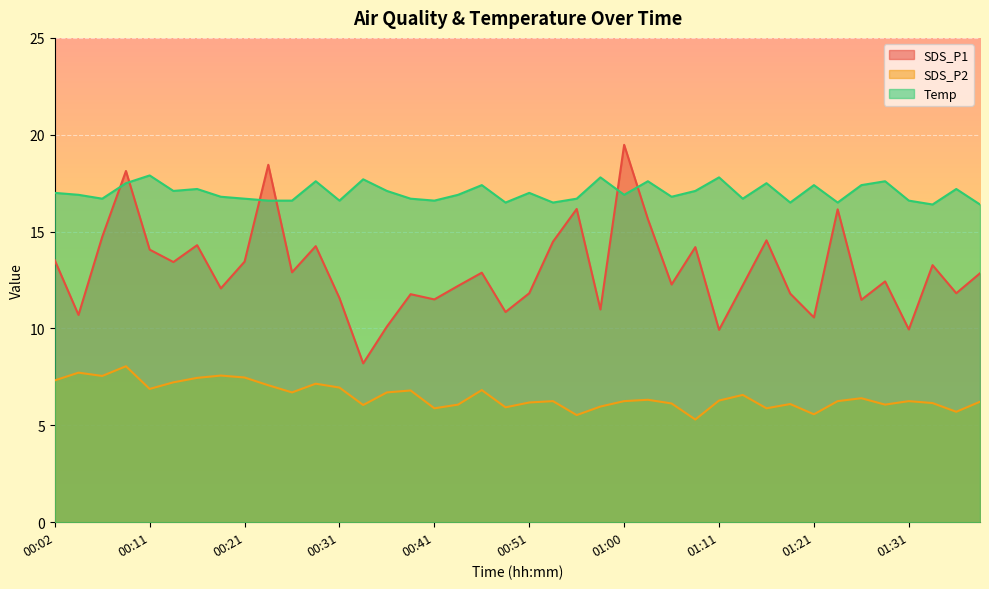

The Temp series shows 27.2 at 01:38. True or false?

False